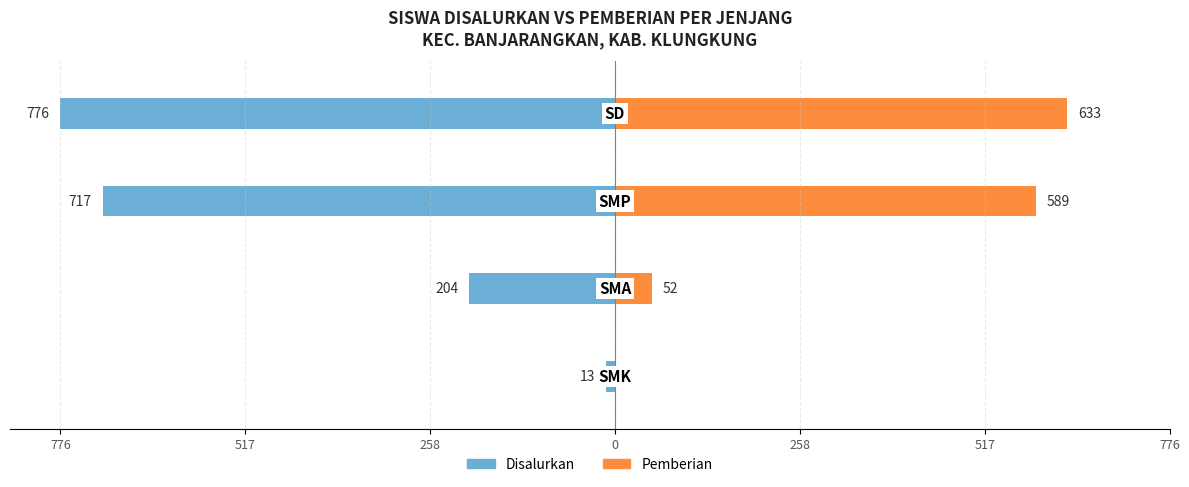

Between 517 and 0, which series saw the biggest shift?

Disalurkan